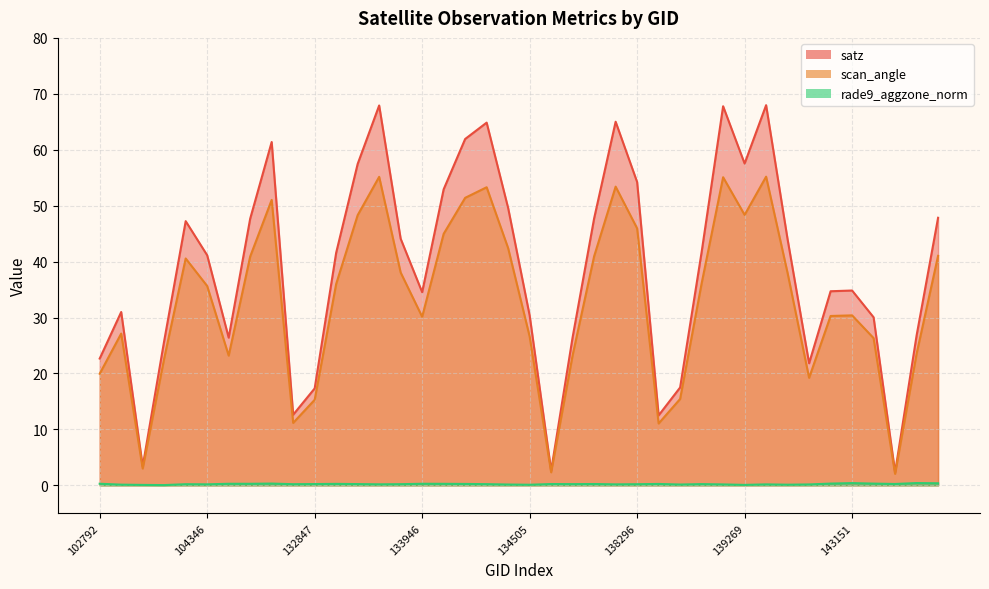

What is the total value across all series at 132296?

112.7